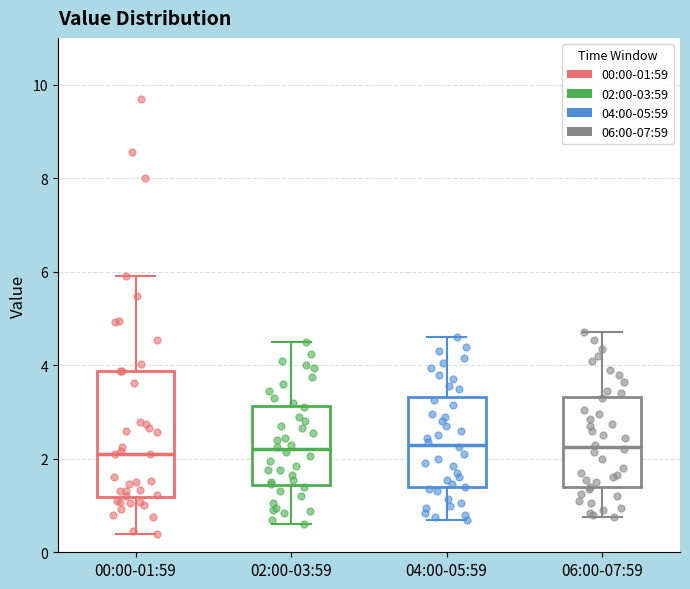

Where does the lower whisker of the box for 06:00-07:59 end on the y-axis? The values are not printed on the chart, so give them approximately, as read against the axis.

0.8